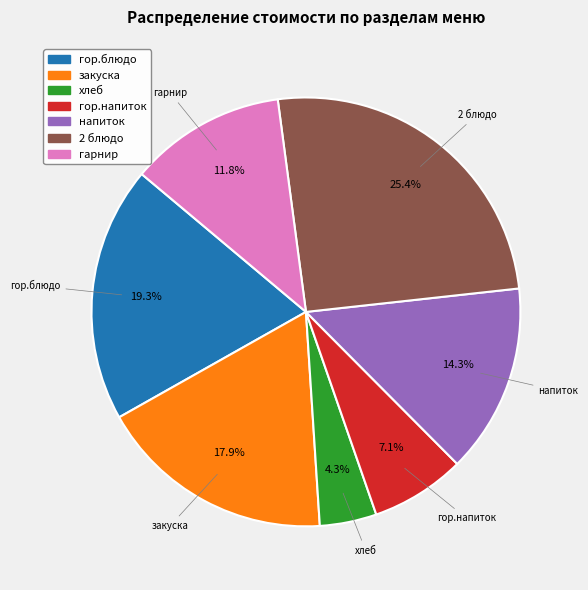

To the nearest percent, what percentage of the pie is закуска?

18%